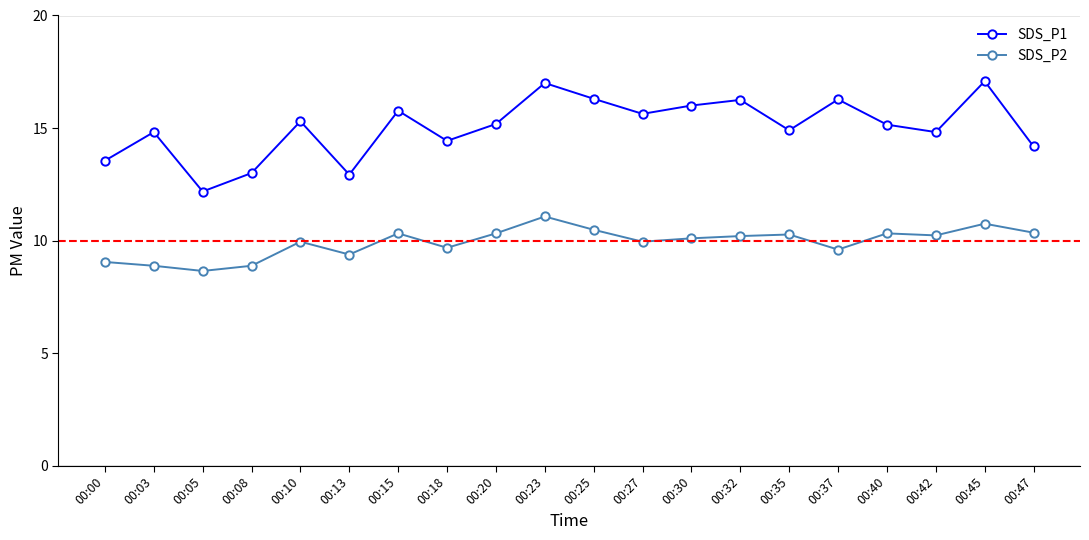

Is this an area chart (filled region under the line)?

No